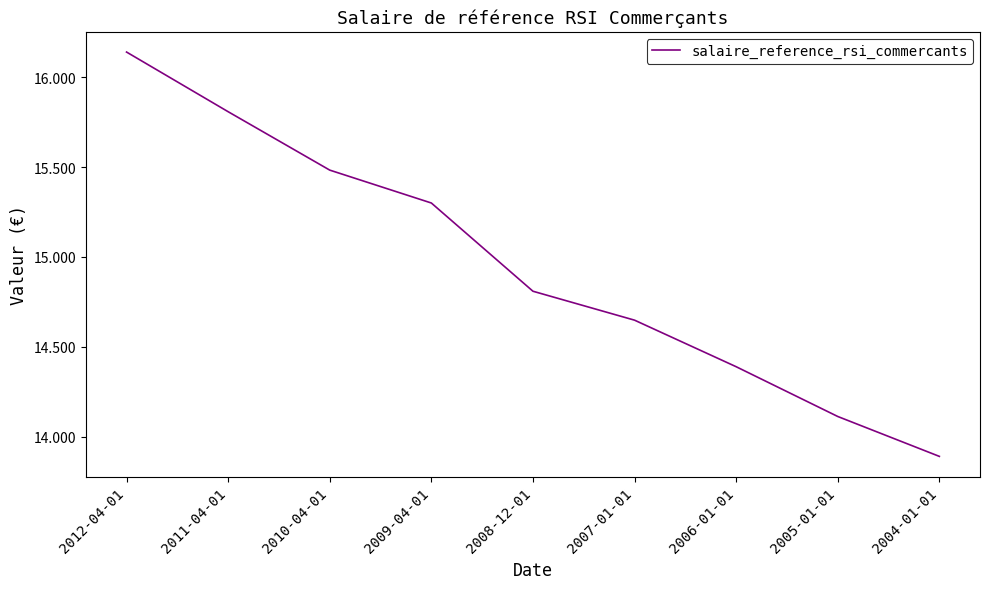

At which category does the chart reach its minimum across all series?

2004-01-01